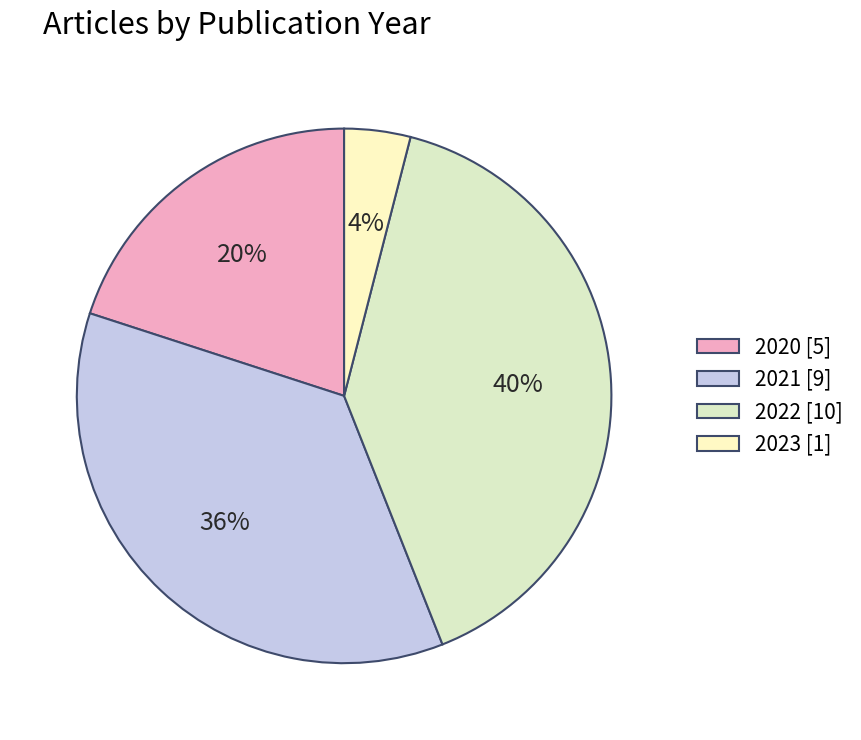

Count the number of slices in the pie.

4